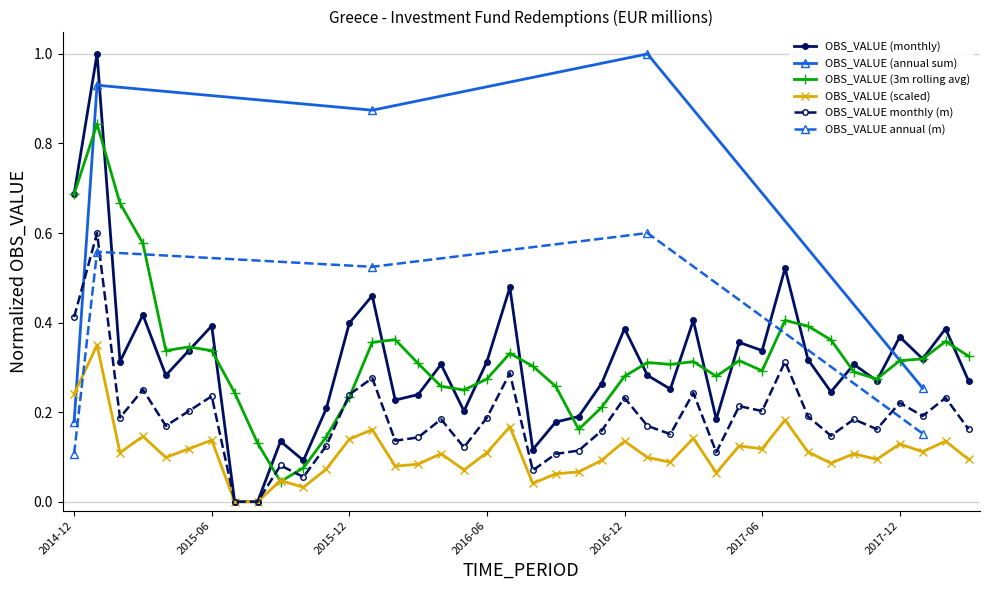

How many points are lower than both their immediate neighbors (excluding endpoints)?

12